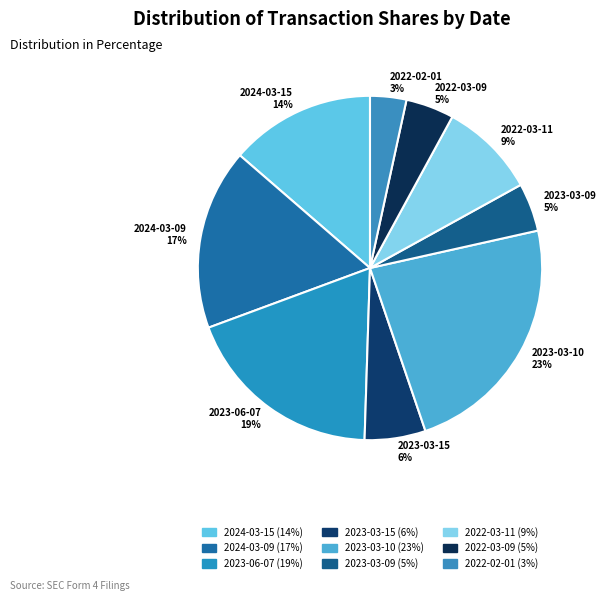

To the nearest percent, what is the combined percentage of 2022-02-01 and 2024-03-15?

17%